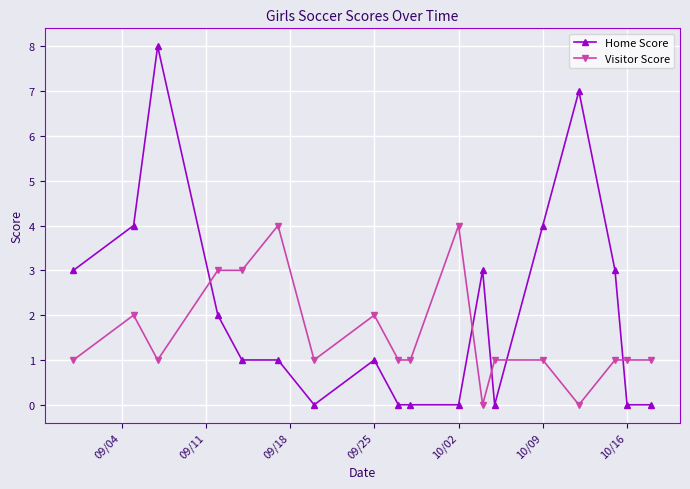

How many lines are shown in the chart?

2